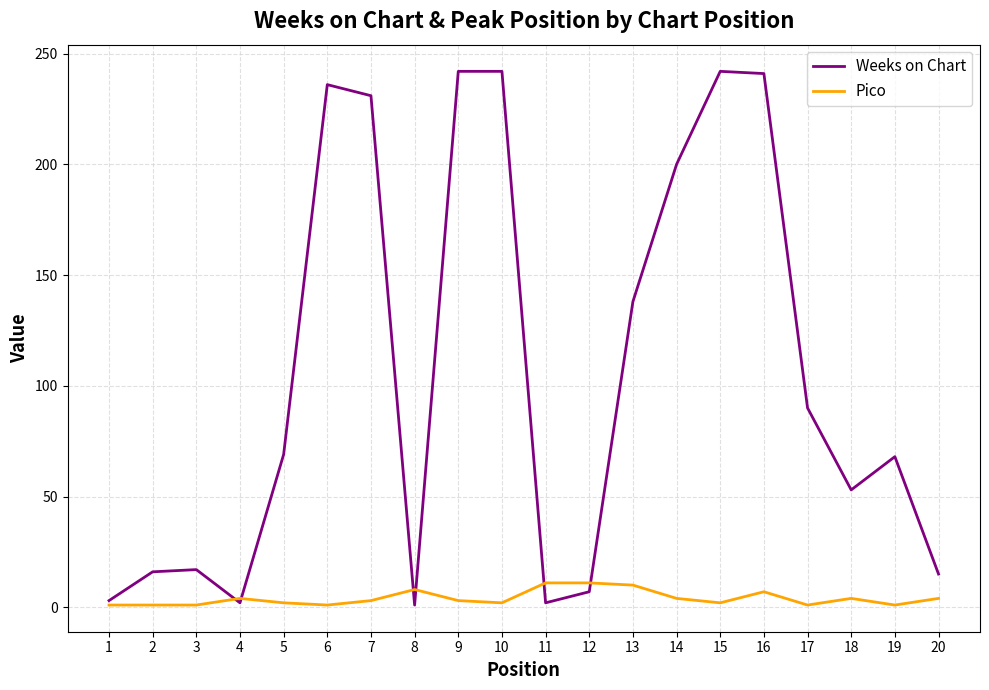

How many values in the Weeks on Chart series are below 69?

10